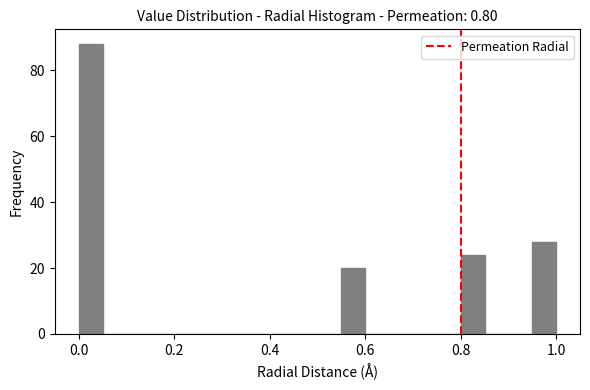

Around what value on the x-axis is the tallest bar? Give the approximate position of its centre, as read against the axis.

0.02